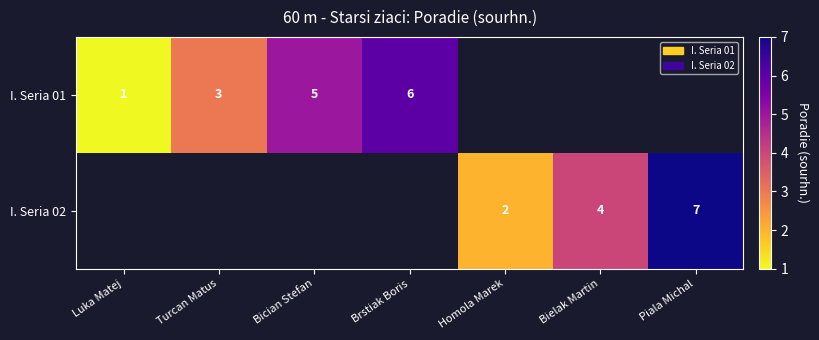

Which category has the lowest value across all series?

Luka Matej